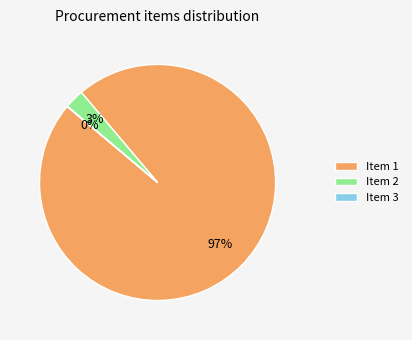

To the nearest percent, what is the average slice percentage?

33%